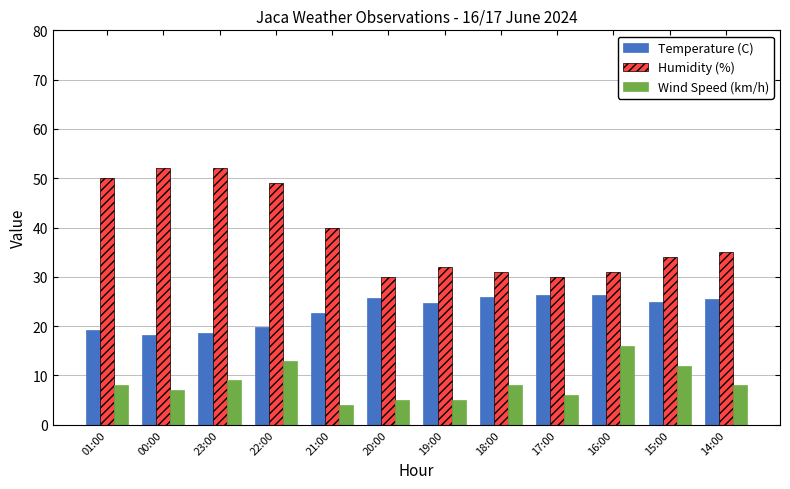

What is the spread (max minus min) of values at 21:00?

36.0